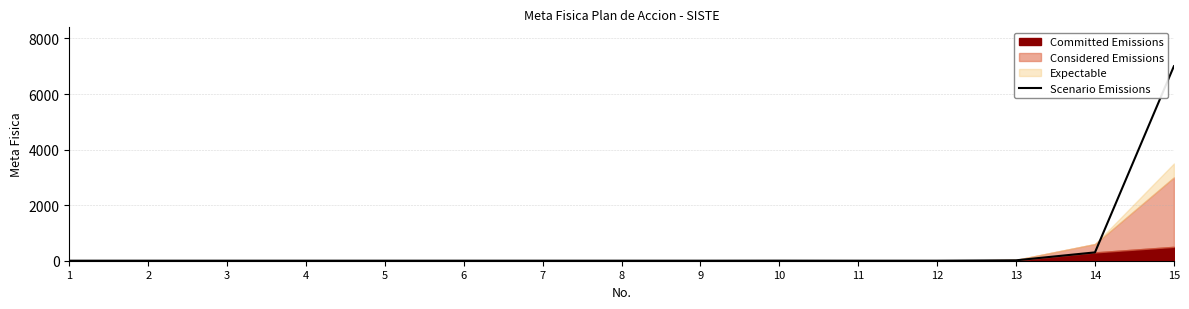

Does the chart display data point markers on the line(s)?

No